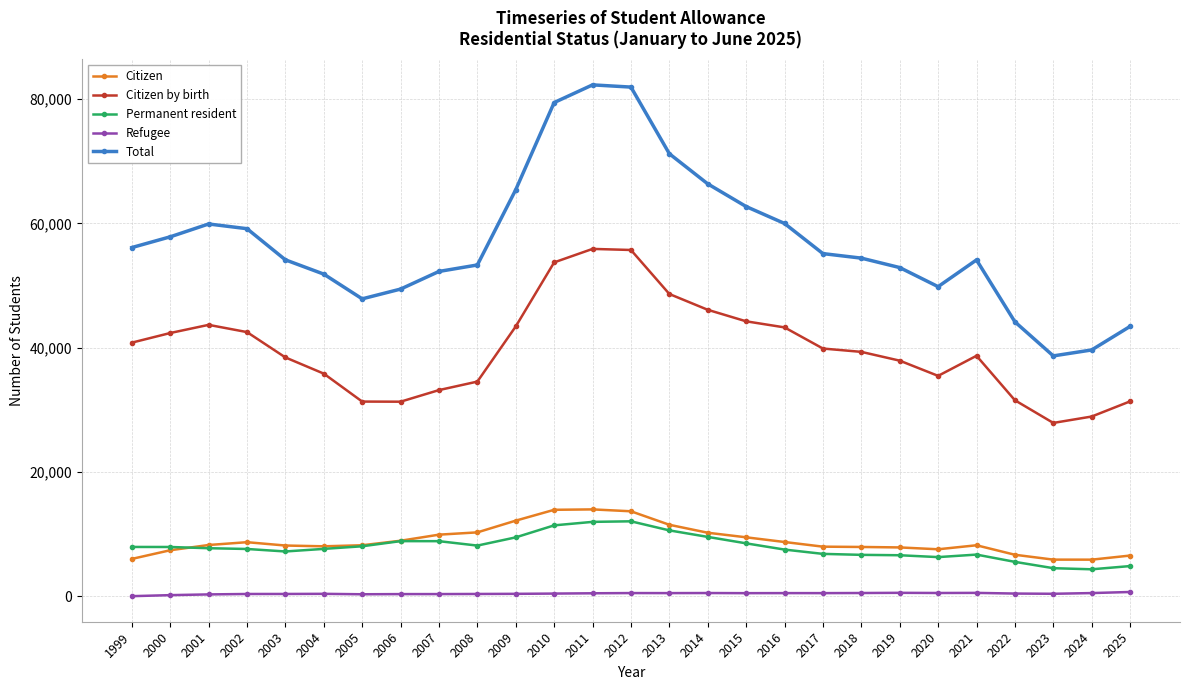

What is the average value of the Citizen series?

8955